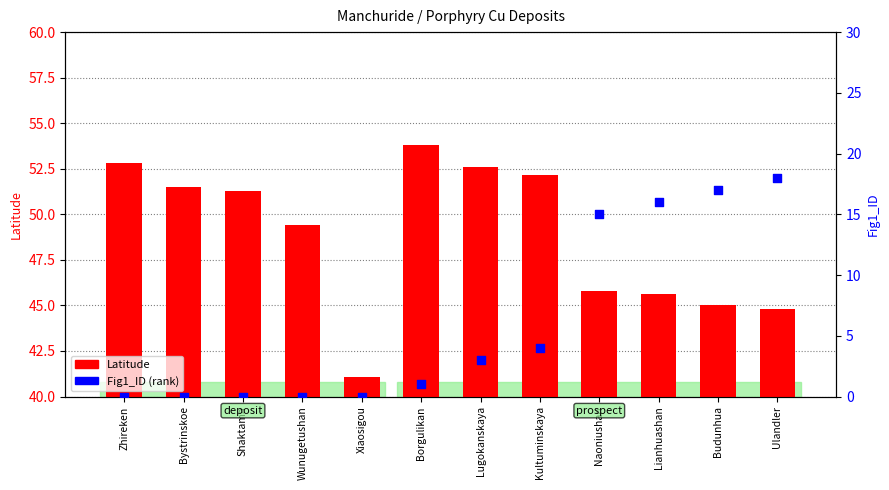

Which series contains the highest Y value?

Latitude